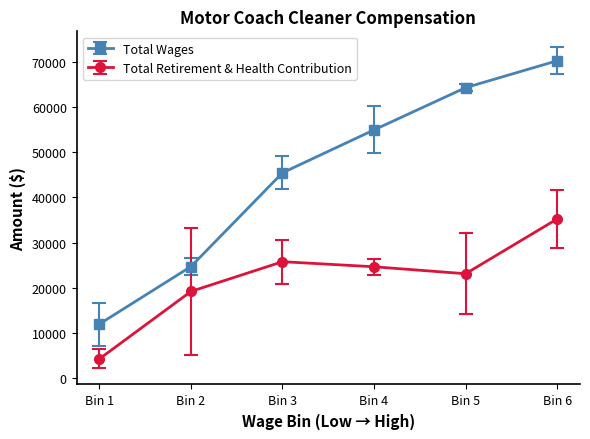

How many data points in Total Wages are less than 54987?

3